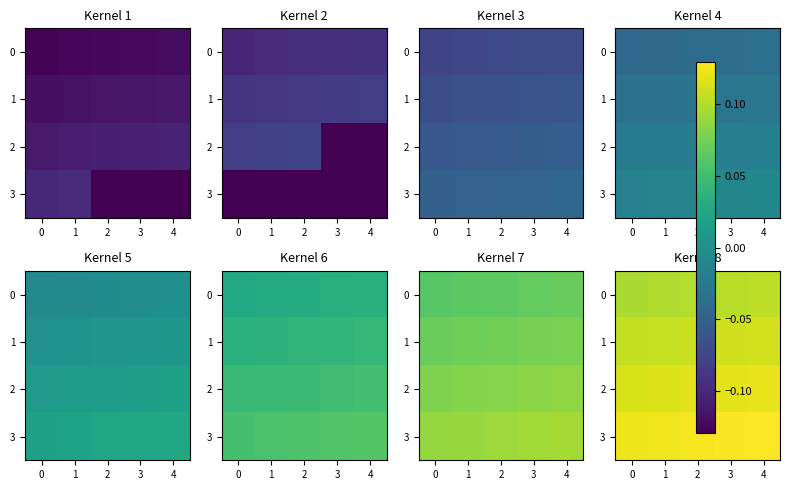

What is the total value across all series at 0?

0.4